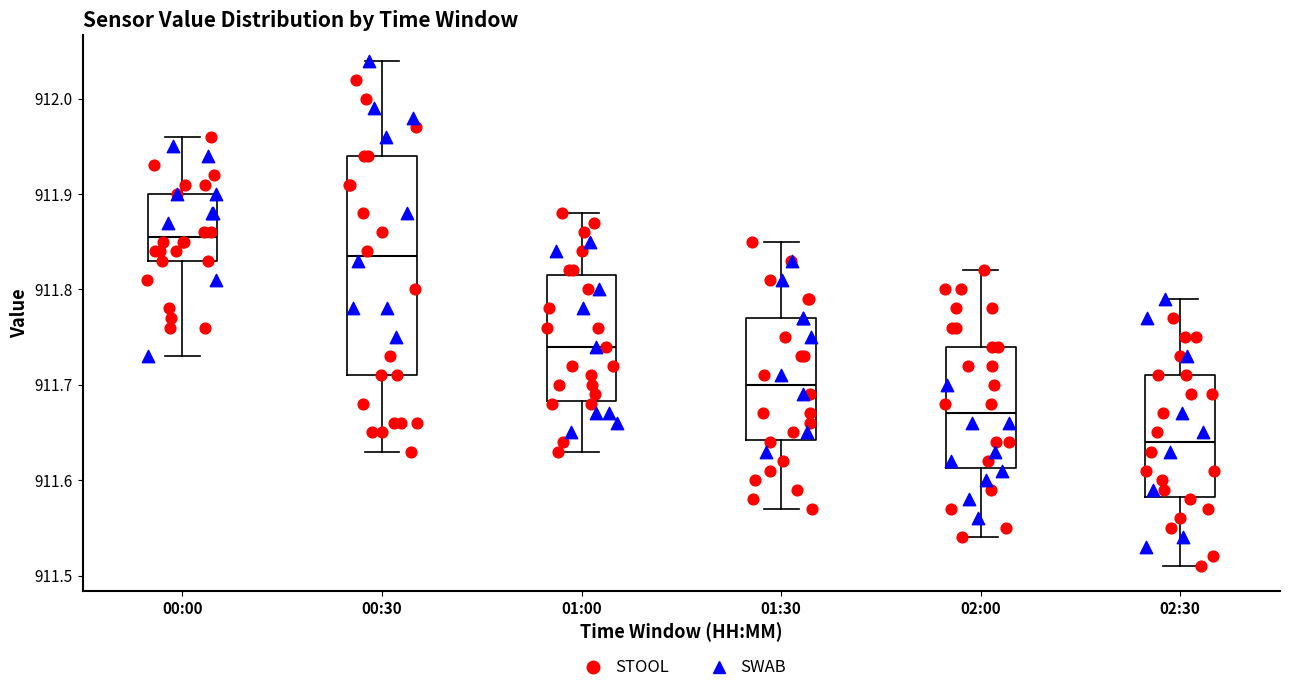

Reading left to right, transcribe this box plot: for each box, give where its median line is, the range the box spans, and where its two whiskers end, as read against the y-axis. The values are not printed on the chart, so give them approximately, as read against the axis.

00:00: median 911.86, box 911.83 to 911.90, whiskers 911.73 to 911.96
00:30: median 911.84, box 911.71 to 911.94, whiskers 911.63 to 912.04
01:00: median 911.74, box 911.68 to 911.82, whiskers 911.63 to 911.88
01:30: median 911.70, box 911.64 to 911.77, whiskers 911.57 to 911.85
02:00: median 911.67, box 911.61 to 911.74, whiskers 911.54 to 911.82
02:30: median 911.64, box 911.58 to 911.71, whiskers 911.51 to 911.79